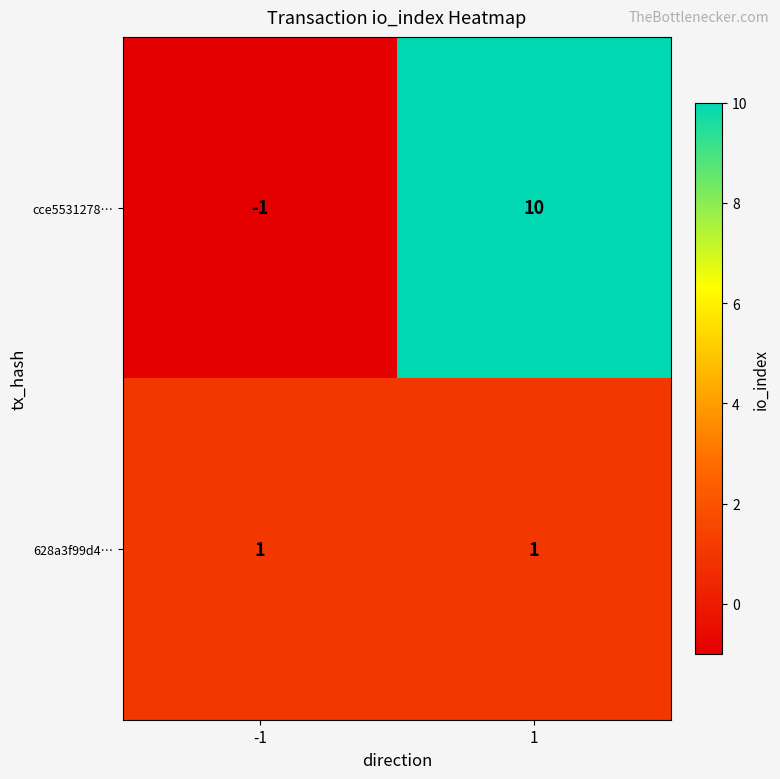

What value does the cce5531278… series have at 1?

10